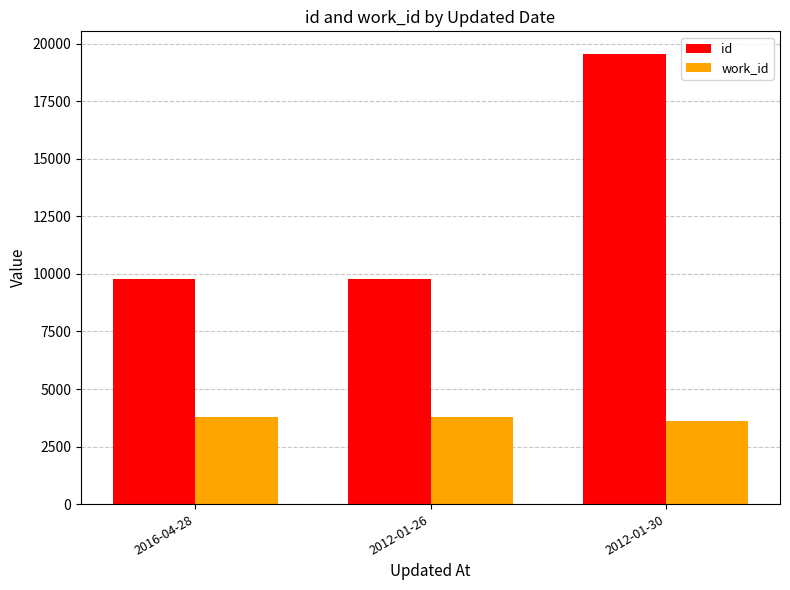

How many values in the work_id series are below 3797?

1